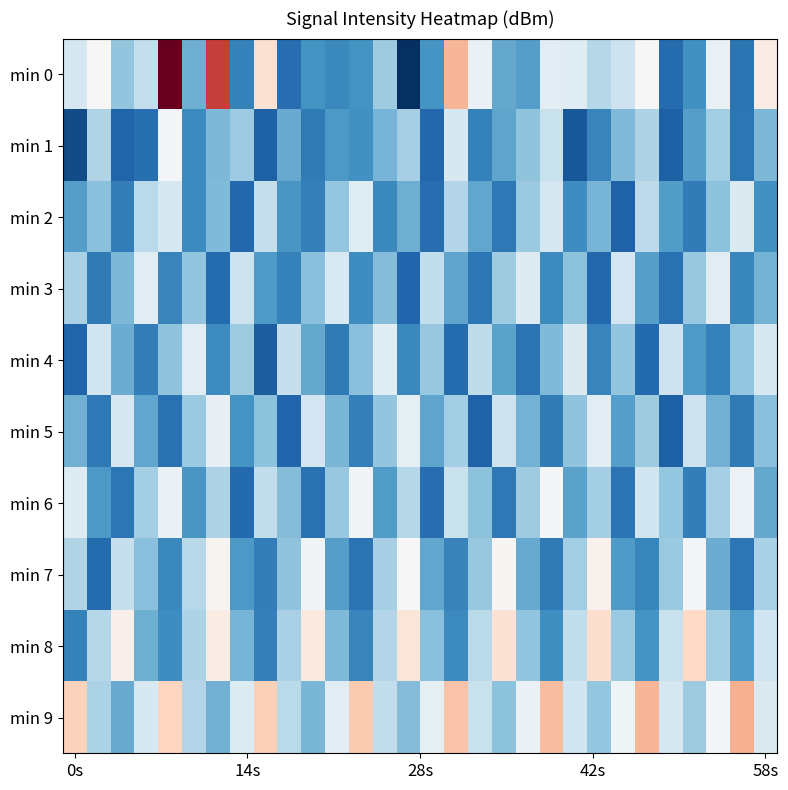

Which series has the largest range (max minus min)?

min 0